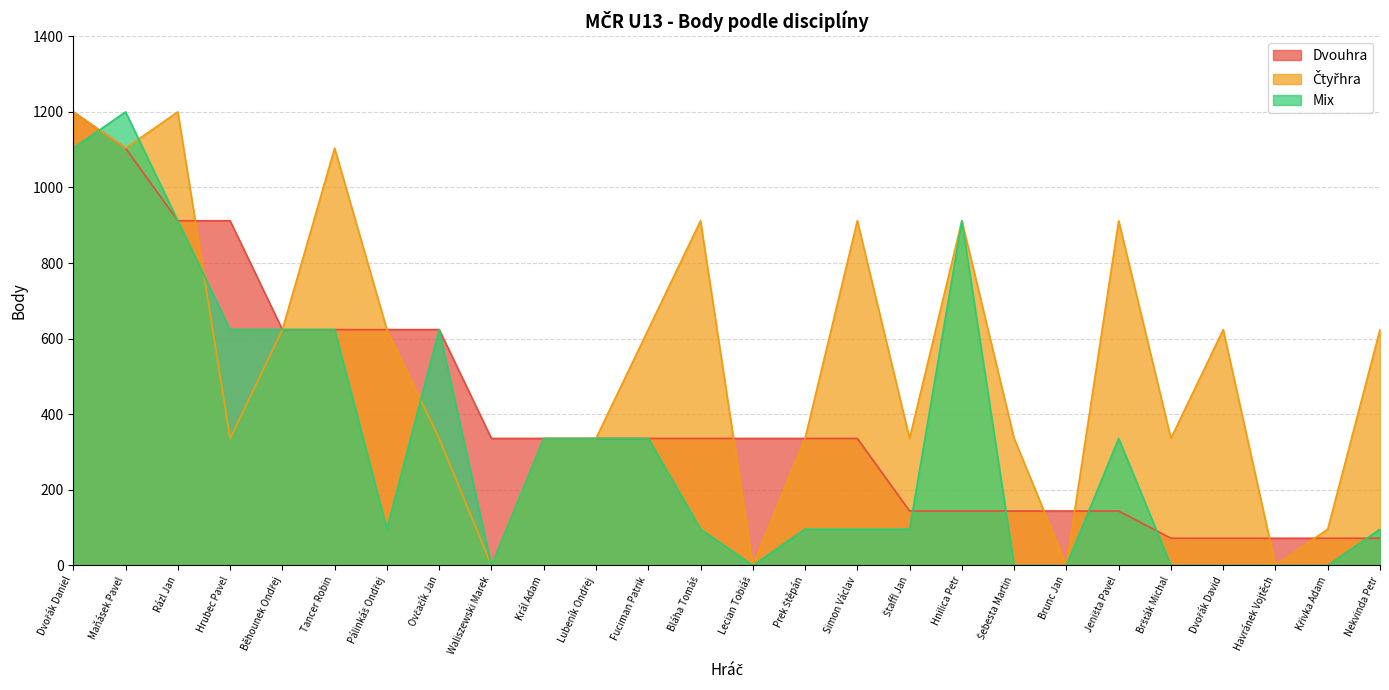

Where is the first local minimum for Mix?

Pálinkáš Ondřej